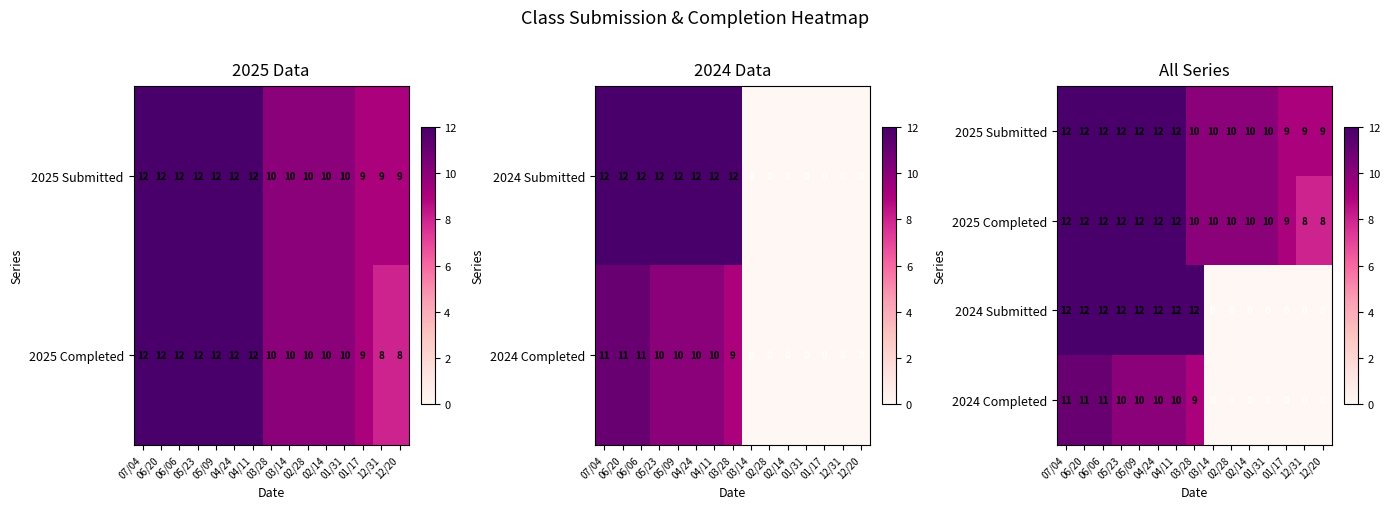

What is the sum of all 2024 Completed values?

82